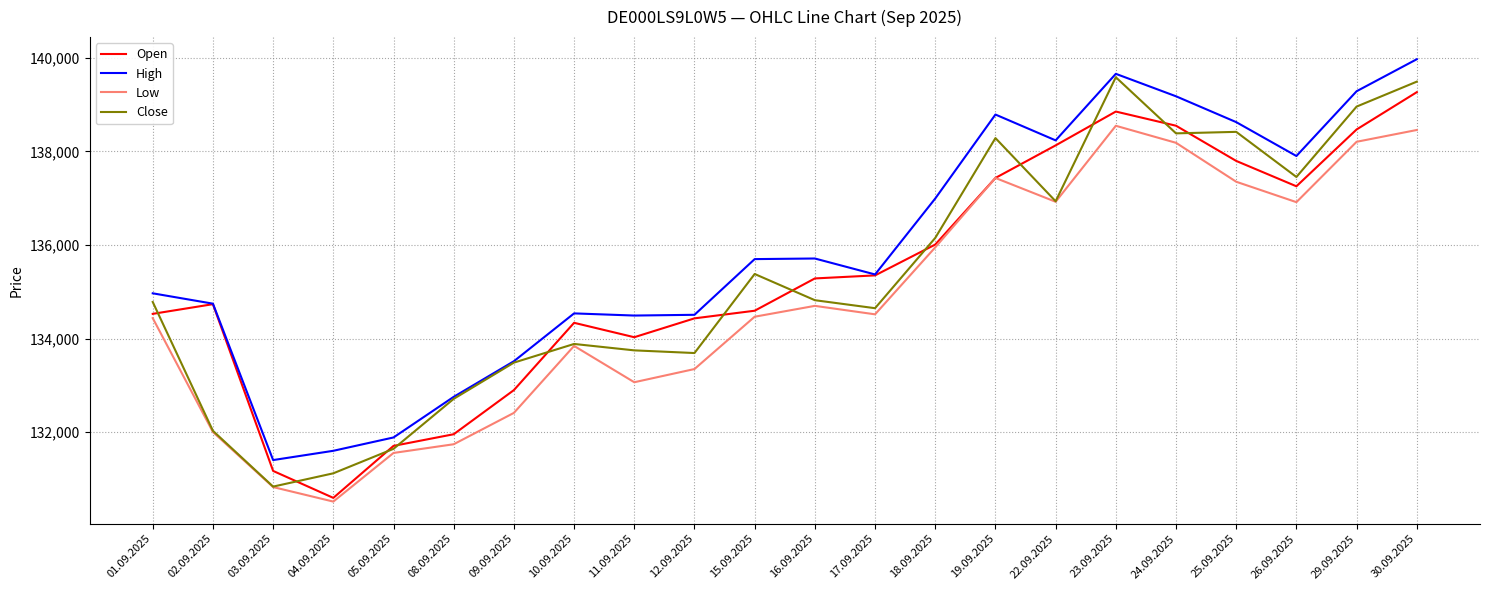

What is the difference between the highest and lowest values at 22.09.2025?

1312